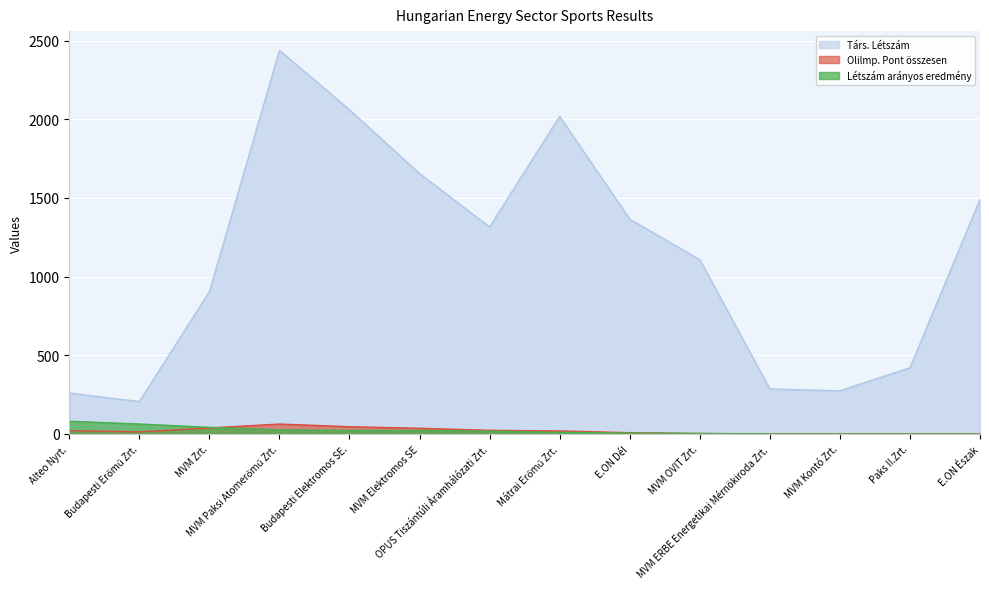

What is the label of the 11th point from the left?

MVM ERBE Energetikai Mérnökiroda Zrt.